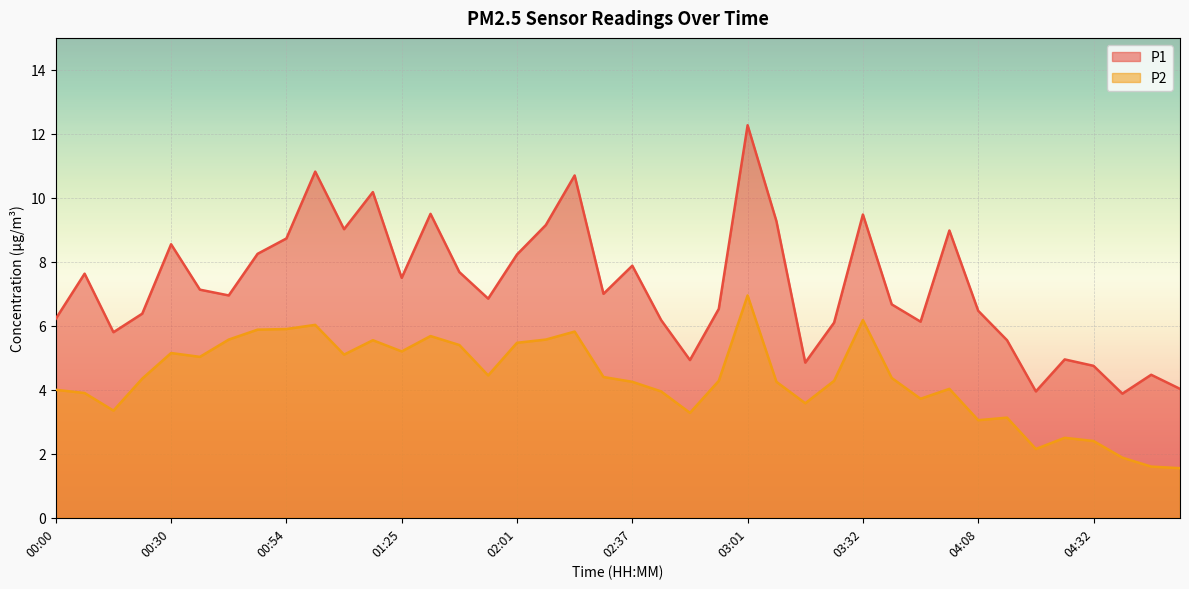

How many data points in P1 are less than 7?

20